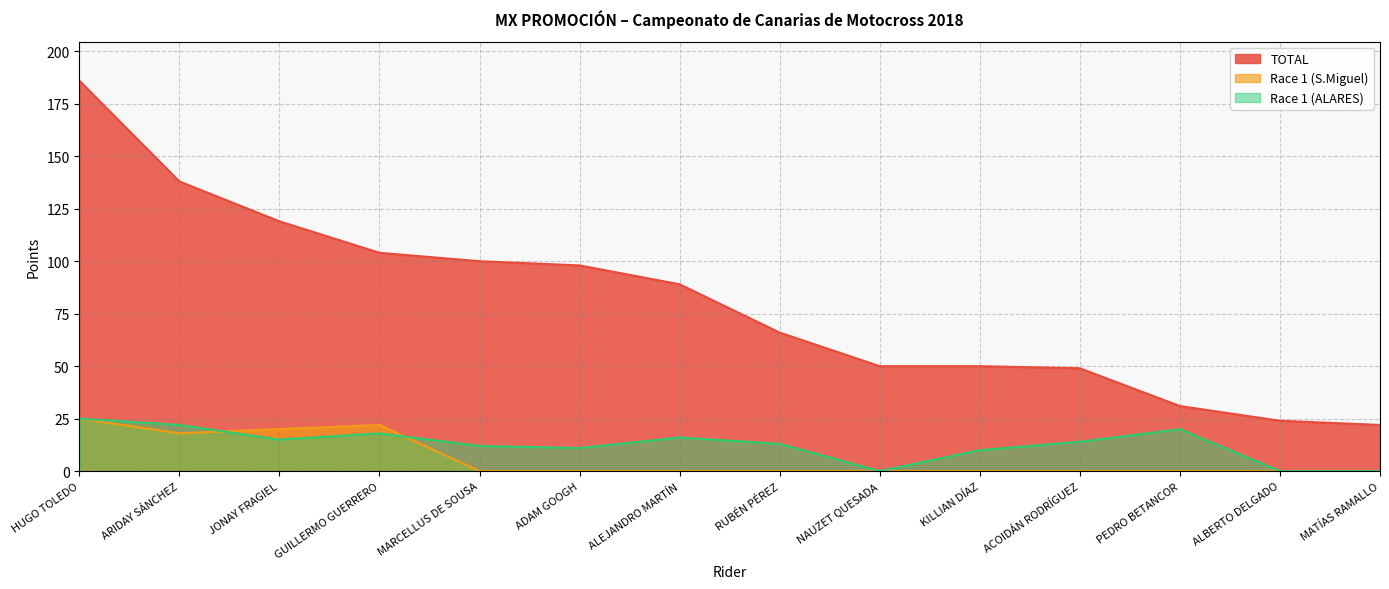

Where is the first local minimum for Race 1 (S.Miguel)?

ARIDAY SÁNCHEZ